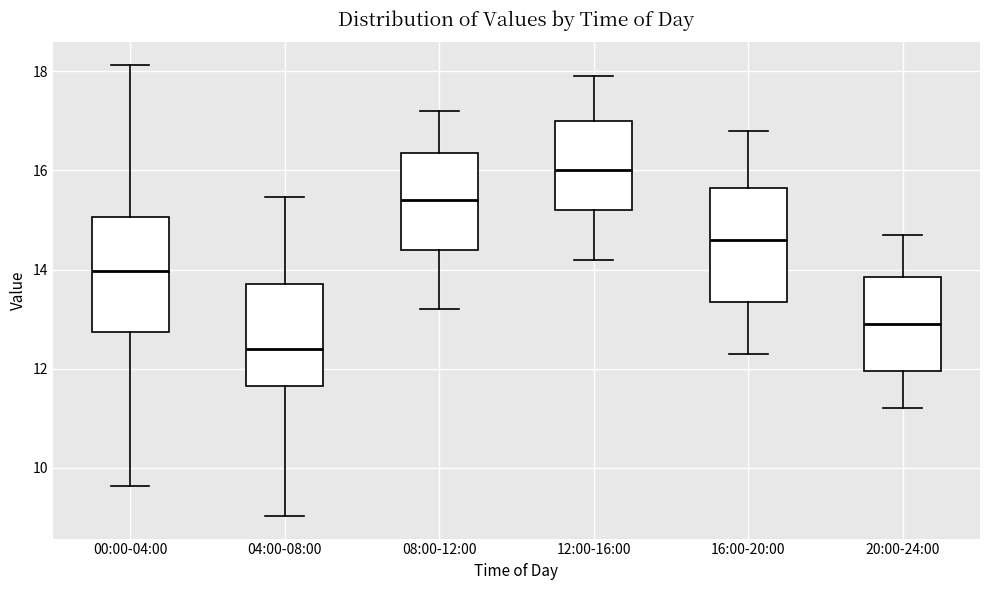

Which box has the highest median line?

12:00-16:00